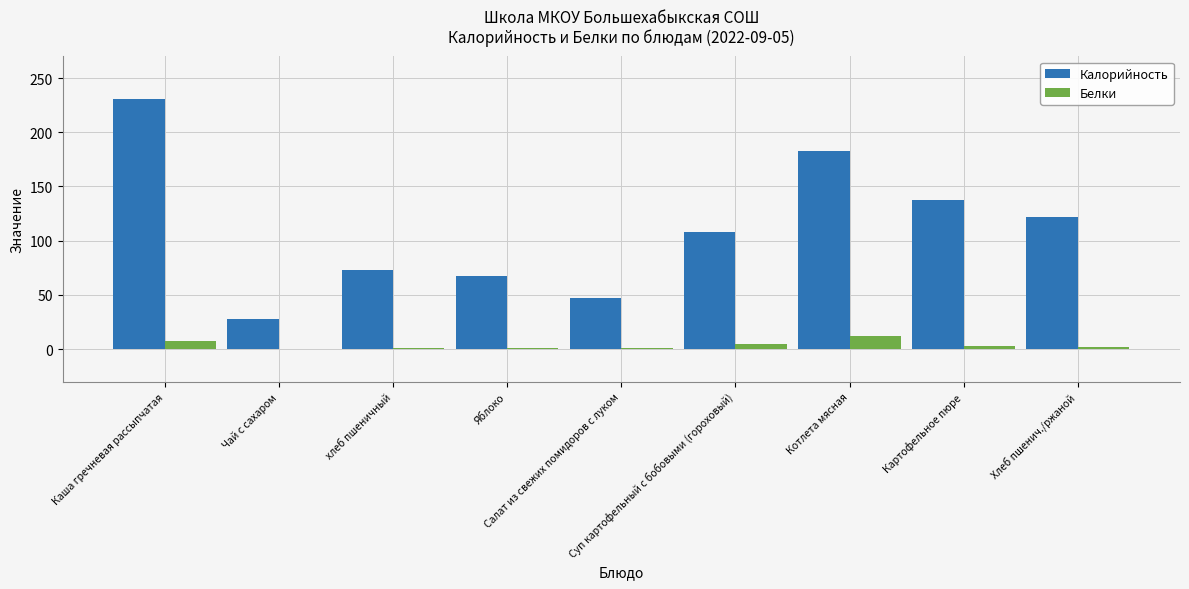

Which series has the largest total across all categories?

Калорийность